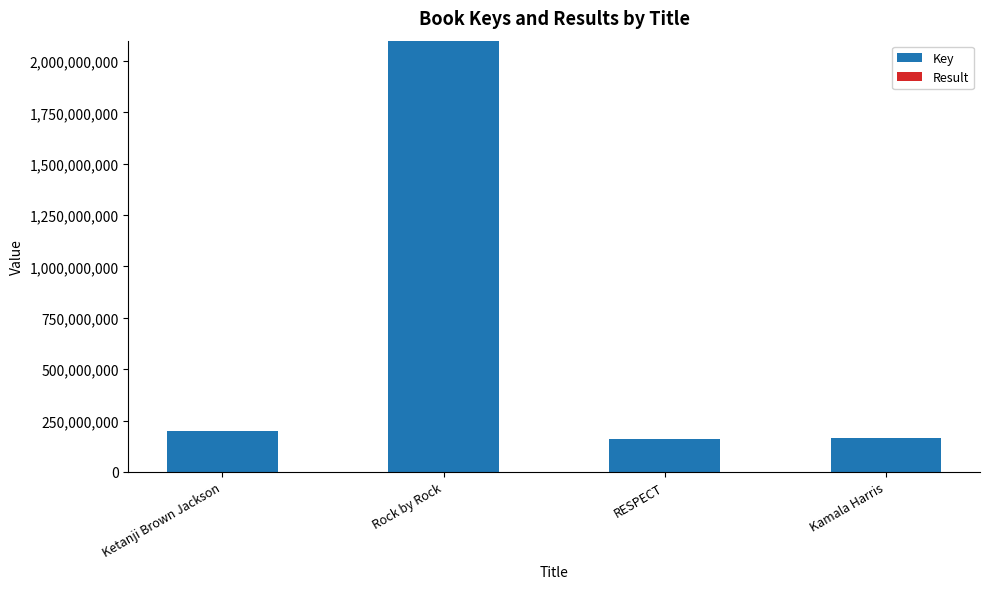

What is the sum of all Key values?

2622146288